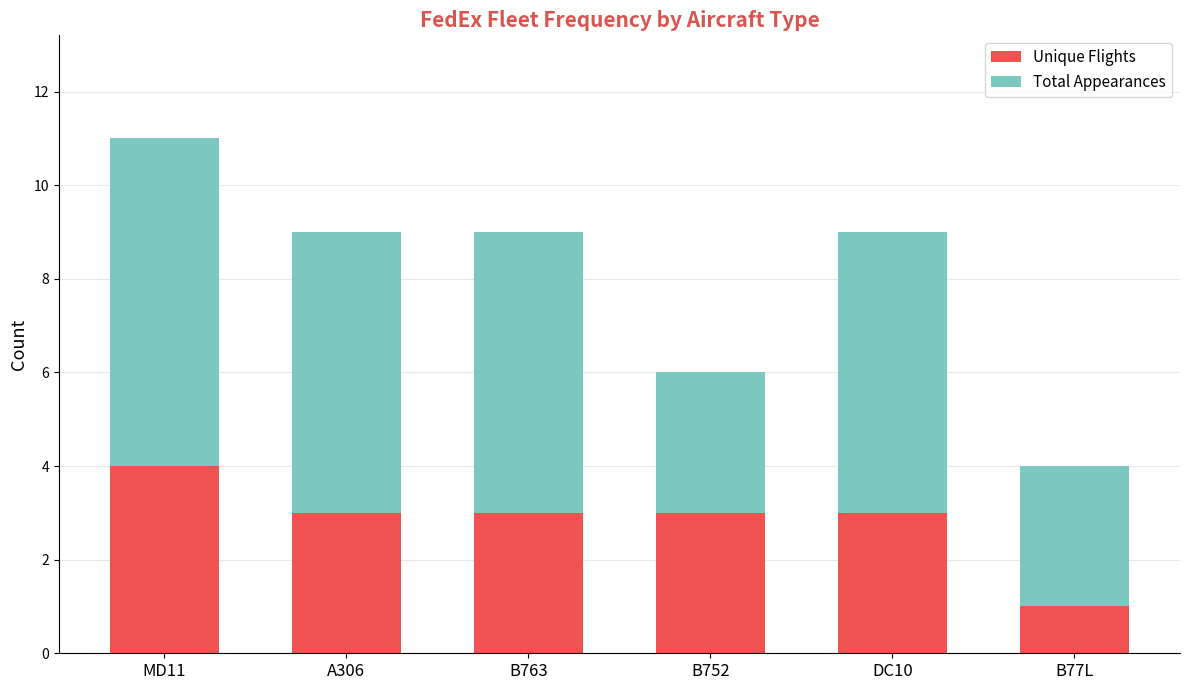

What is the total value across all series at B77L?

4